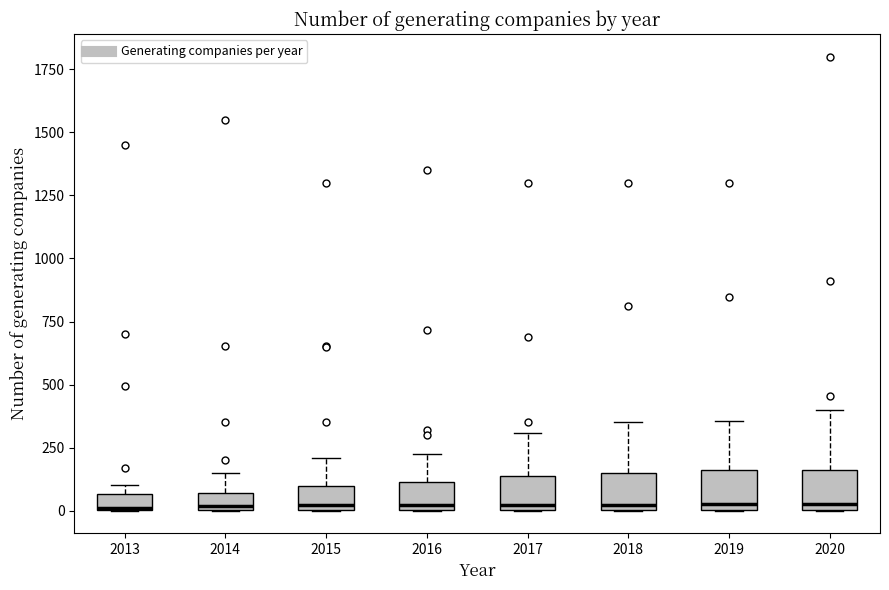

Where is the lower edge of the box at x = 2018 on the y-axis? The values are not printed on the chart, so give them approximately, as read against the axis.

0